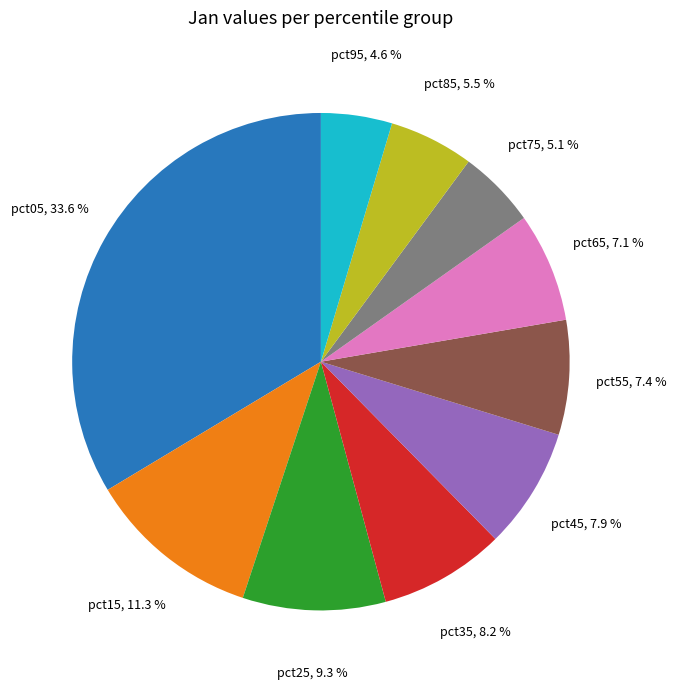

How many segments does this pie chart have?

10